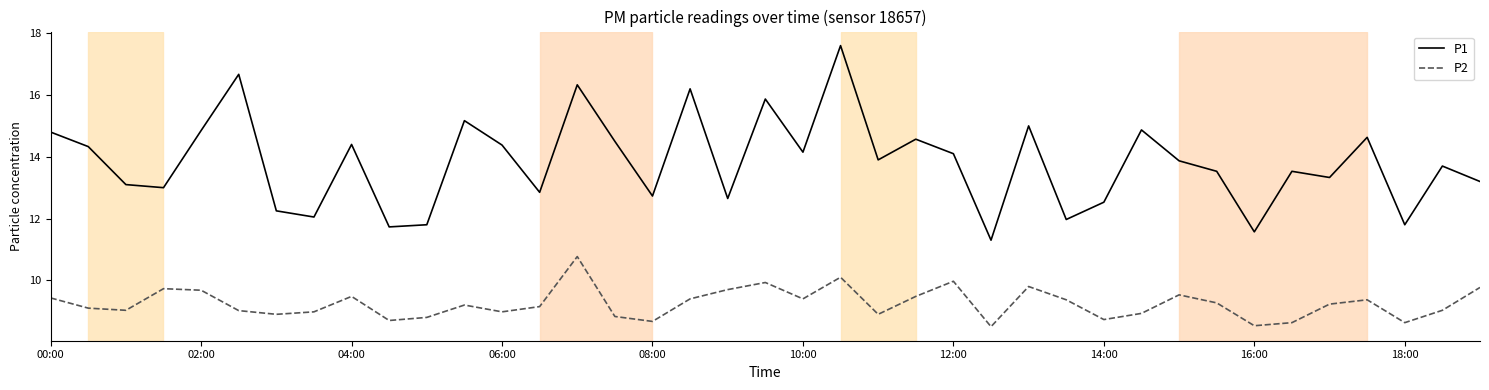

What is the minimum value shown in the chart?

8.5